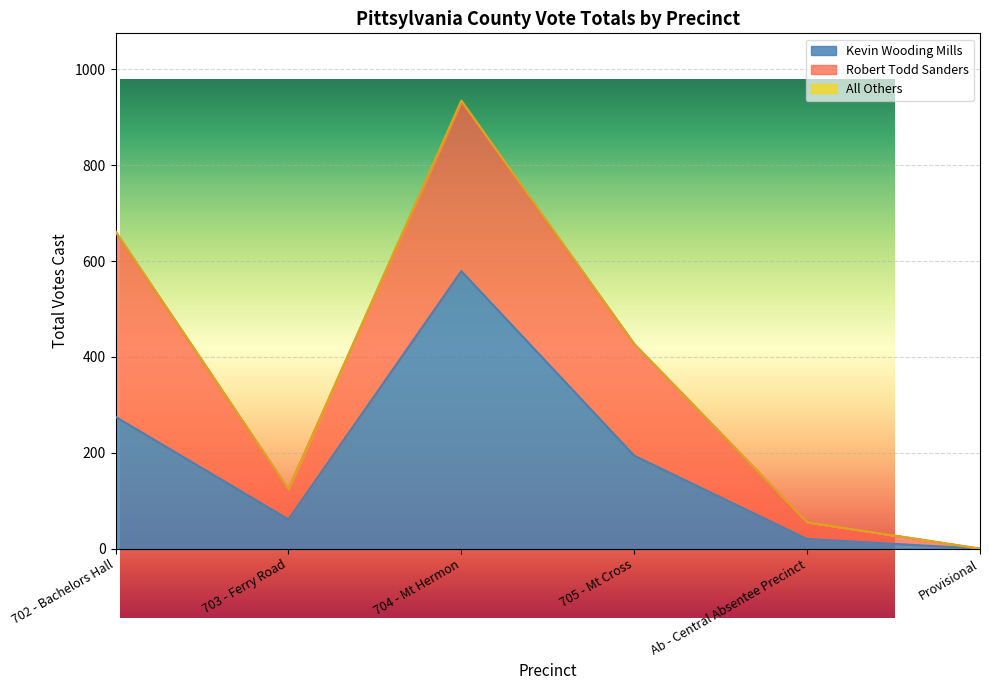

Reading left to right, transcribe all the data shown in this chart.

Kevin Wooding Mills: 275	61	579	194	20	0
Robert Todd Sanders: 386	63	353	233	35	0
All Others: 1	0	3	0	0	0